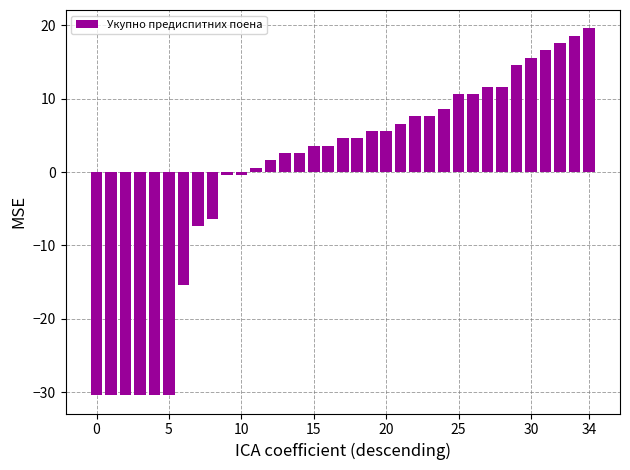

What is the minimum value shown in the chart?

-30.4